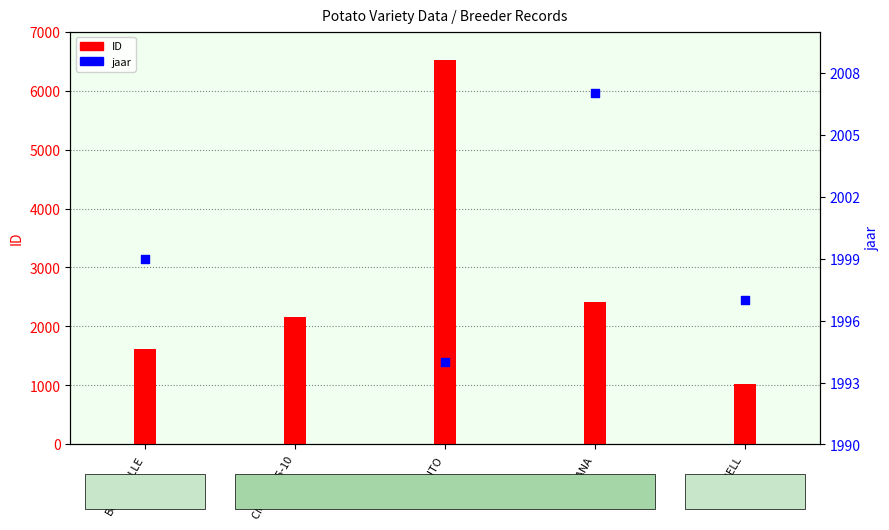

What is the total value across all series at BONDEVILLE?

3616.0